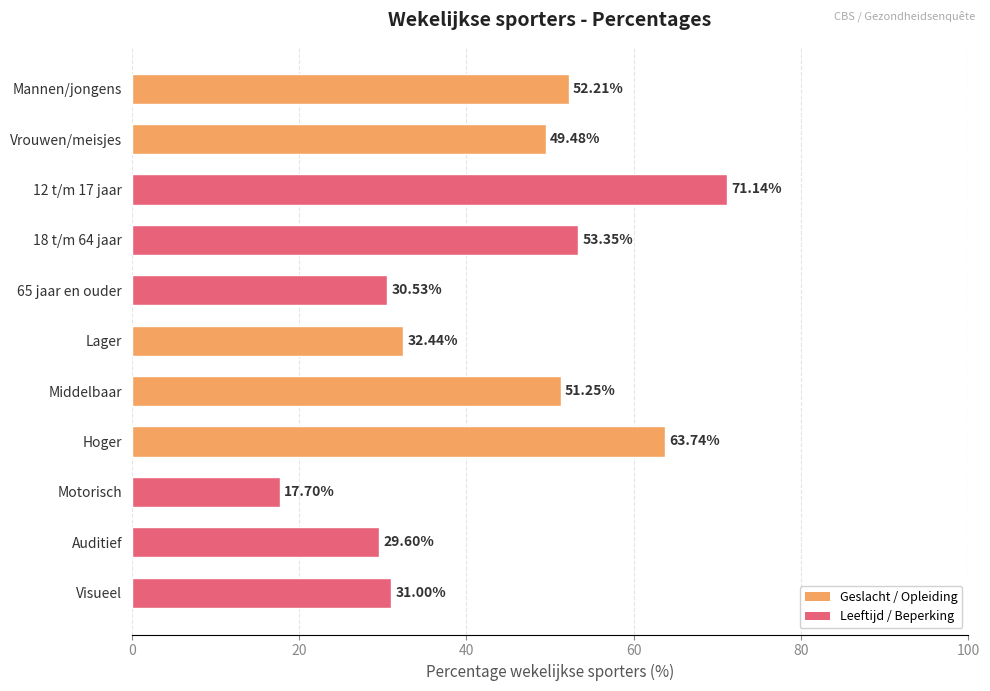

How many bars are there in total?

11